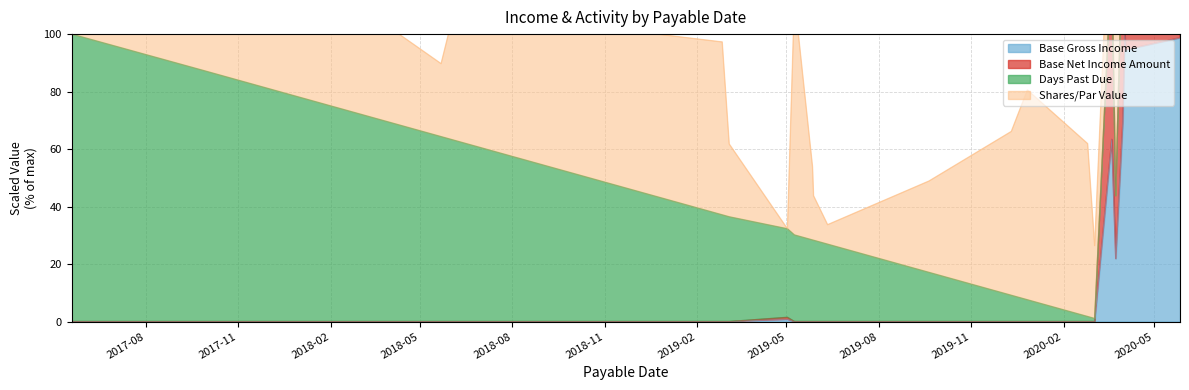

Where is Base Gross Income nearest to the value 50?

2020-03-20